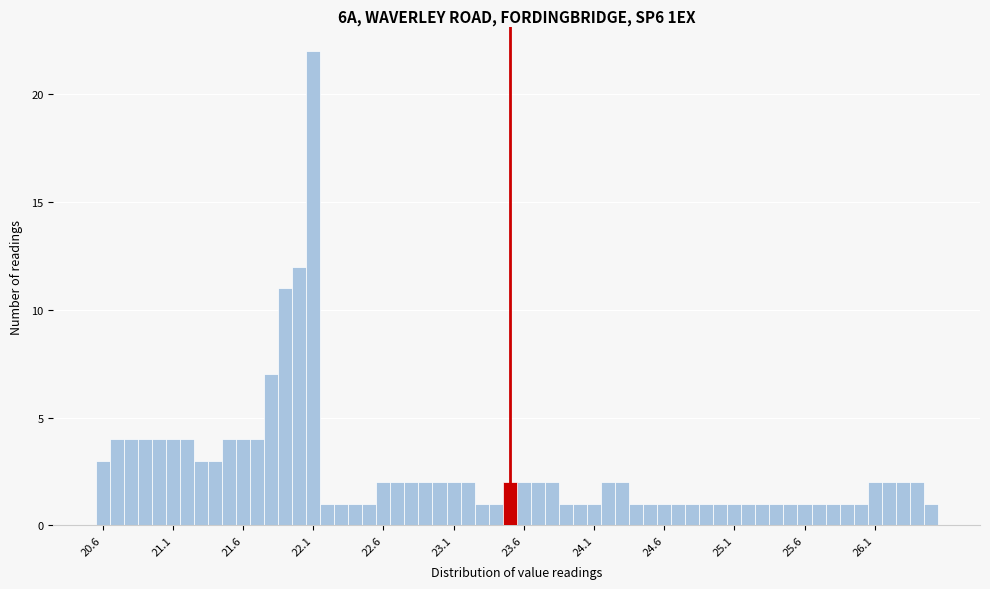

Around what value on the x-axis is the tallest bar? Give the approximate position of its centre, as read against the axis.

22.10